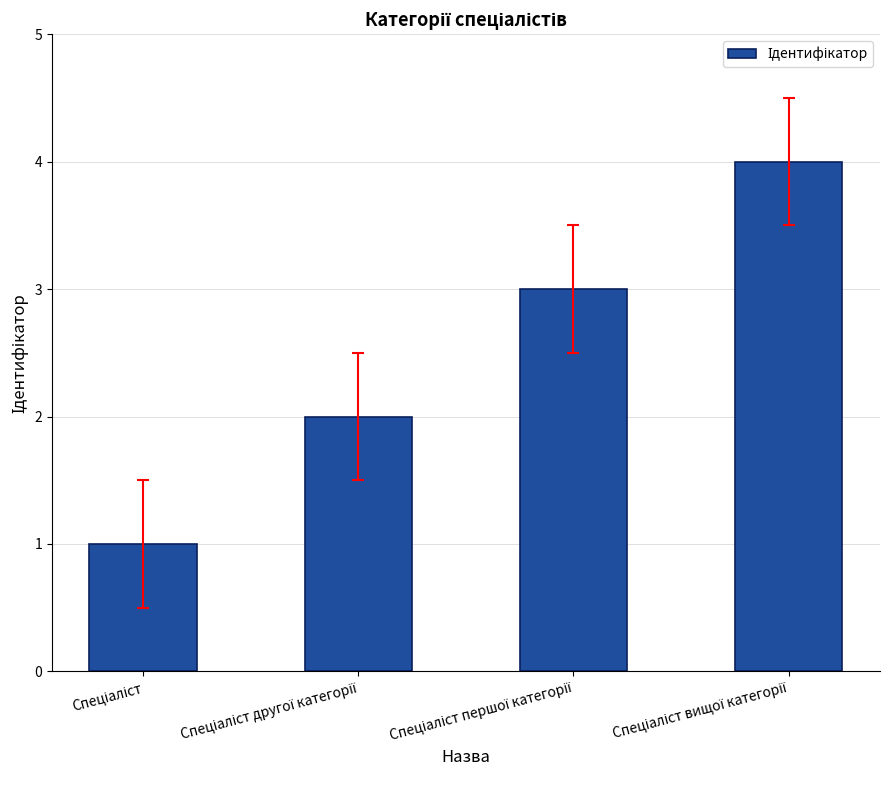

What is the maximum value shown in the chart?

4